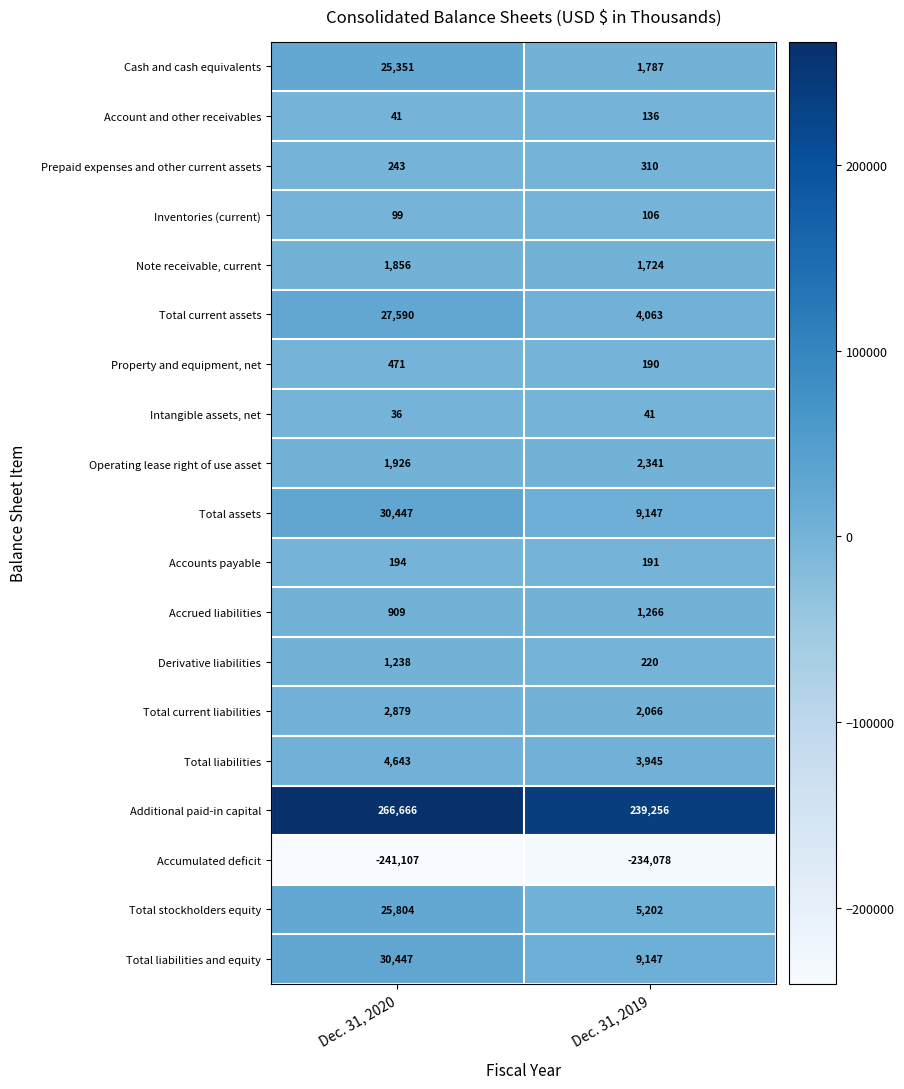

What is the approximate value of Total assets at Dec. 31, 2019, to the nearest 50?

9150